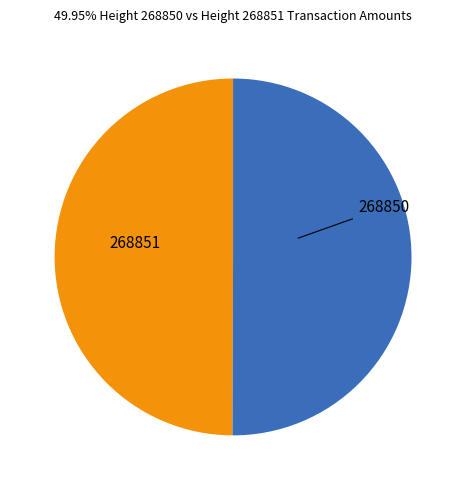

Is it true that 268851 is 50% of the pie?

True